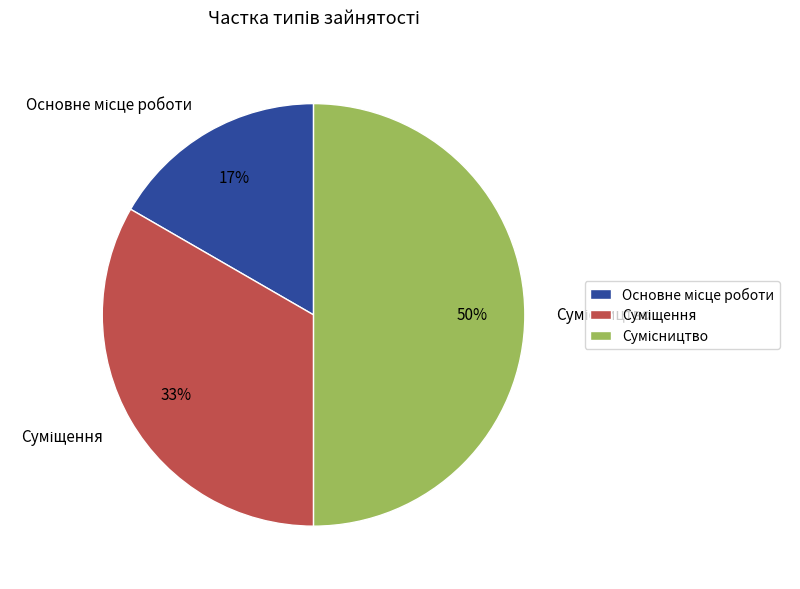

To the nearest percent, what is the average slice percentage?

33%